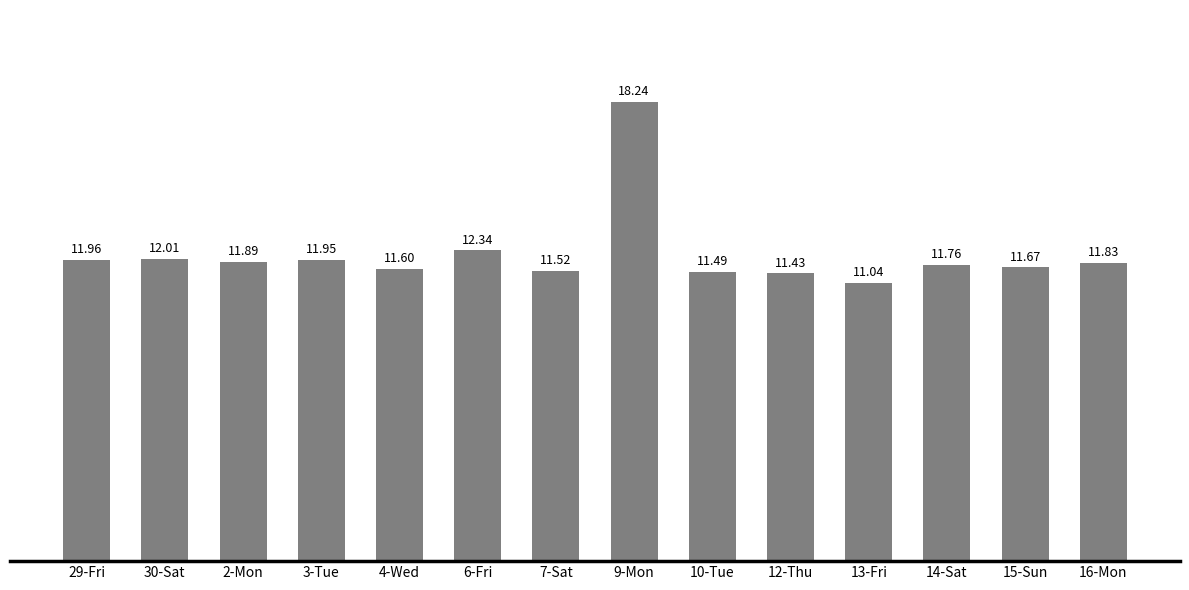

Rank the categories by value from lowest to highest.

13-Fri, 12-Thu, 10-Tue, 7-Sat, 4-Wed, 15-Sun, 14-Sat, 16-Mon, 2-Mon, 3-Tue, 29-Fri, 30-Sat, 6-Fri, 9-Mon